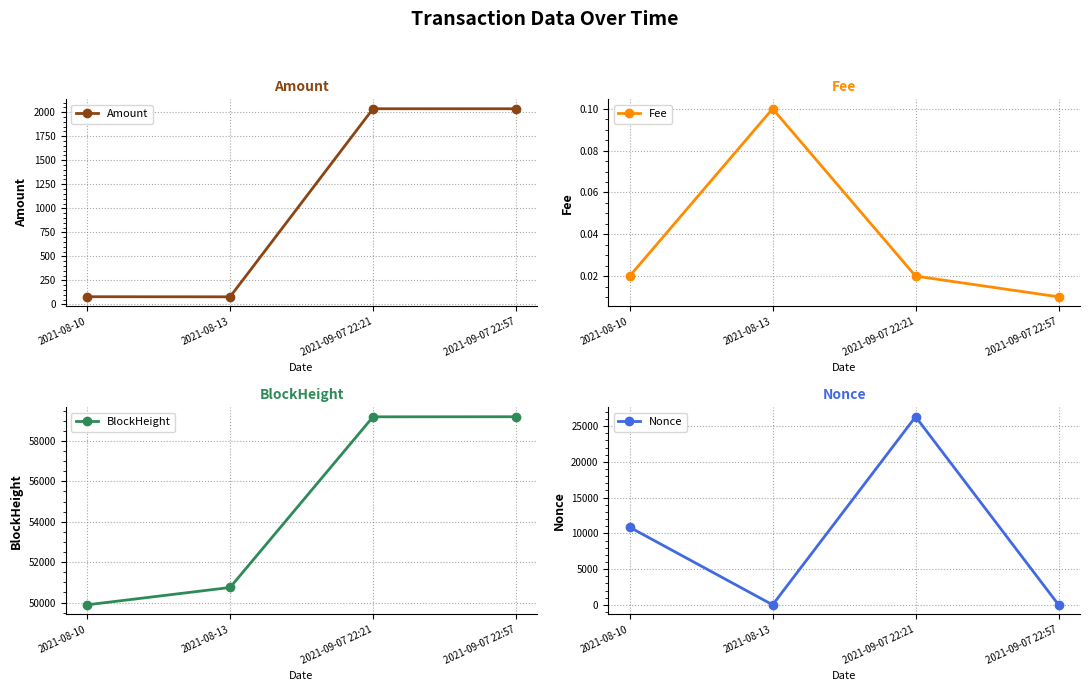

The Fee series shows 0.0 at 2021-09-07 22:21. True or false?

True